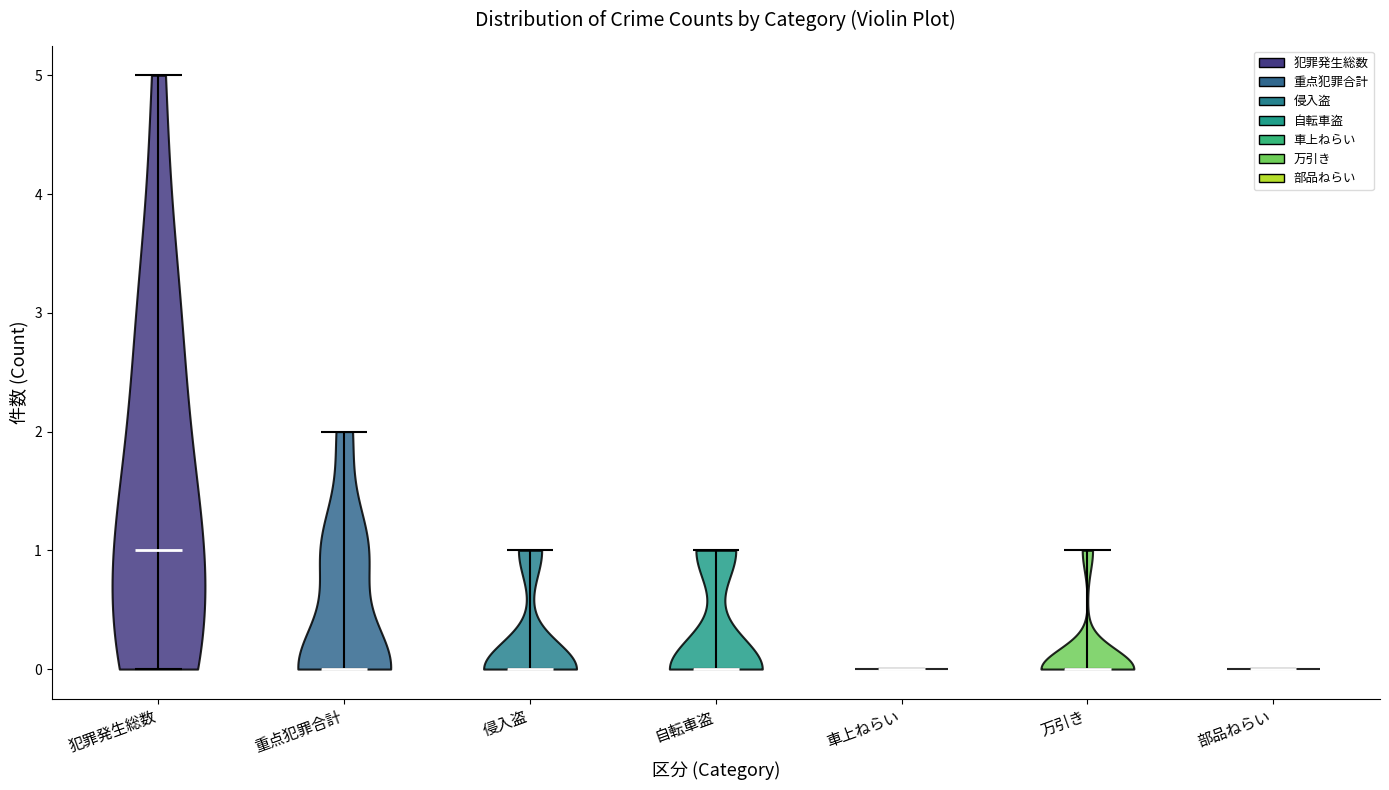

Reading left to right, read every violin against the y-axis: where its median line is, and the lowest and highest points it reaches. The values are not printed on the chart, so give them approximately, as read against the axis.

犯罪発生総数: median line 1, lowest point 0, highest point 5
重点犯罪合計: median line 0, lowest point 0, highest point 2
侵入盗: median line 0, lowest point 0, highest point 1
自転車盗: median line 0, lowest point 0, highest point 1
車上ねらい: median line 0, lowest point 0, highest point 0
万引き: median line 0, lowest point 0, highest point 1
部品ねらい: median line 0, lowest point 0, highest point 0